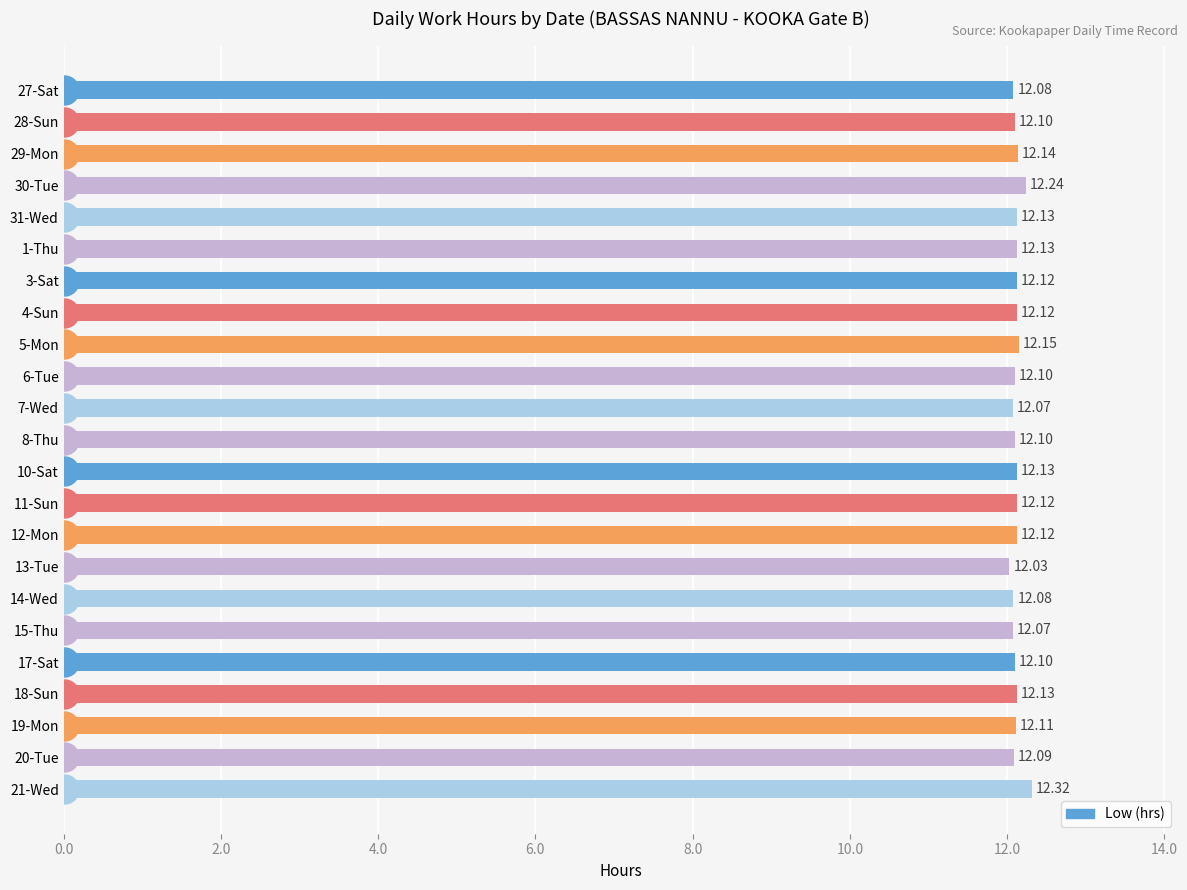

What is the average value?

12.1